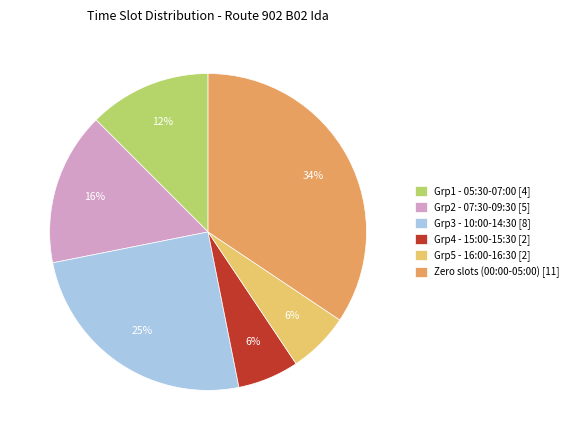

What is the largest slice in the pie chart?

Zero slots (00:00-05:00) [11]